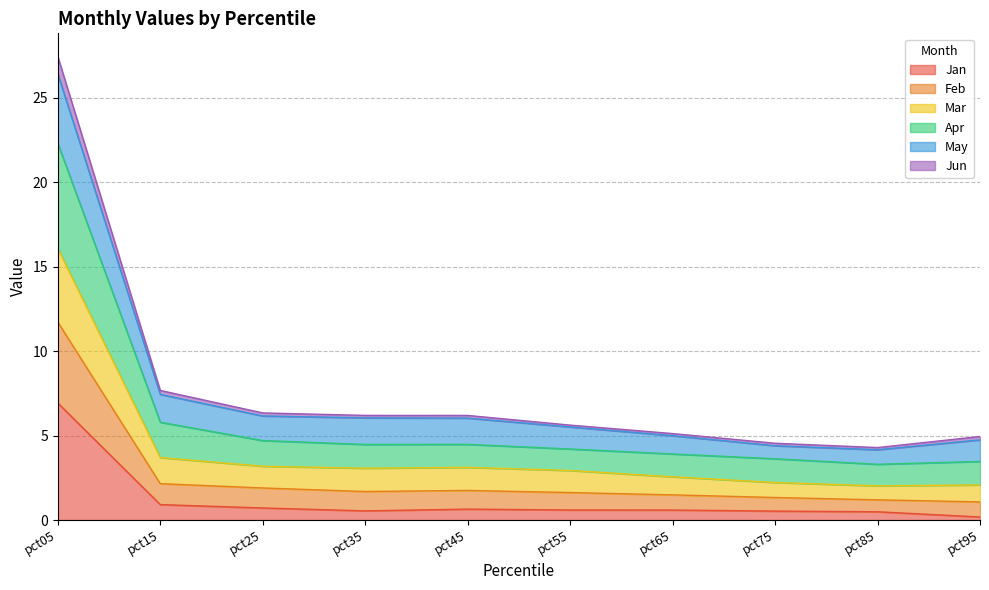

Which category has the lowest value in the Jan series?

pct95